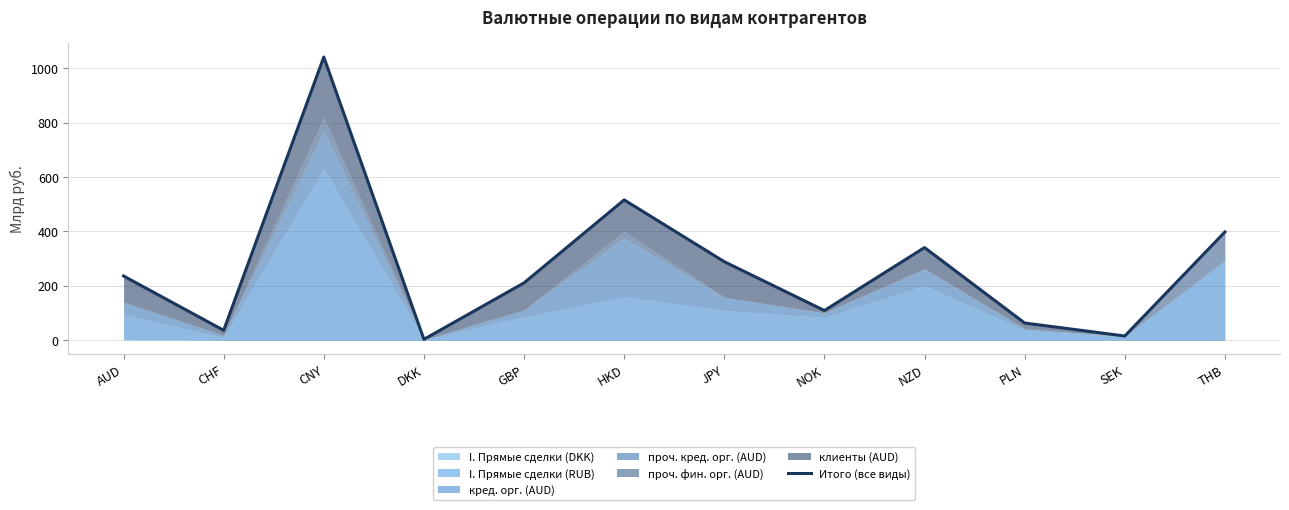

What is the difference between the maximum and minimum values?

1037.9